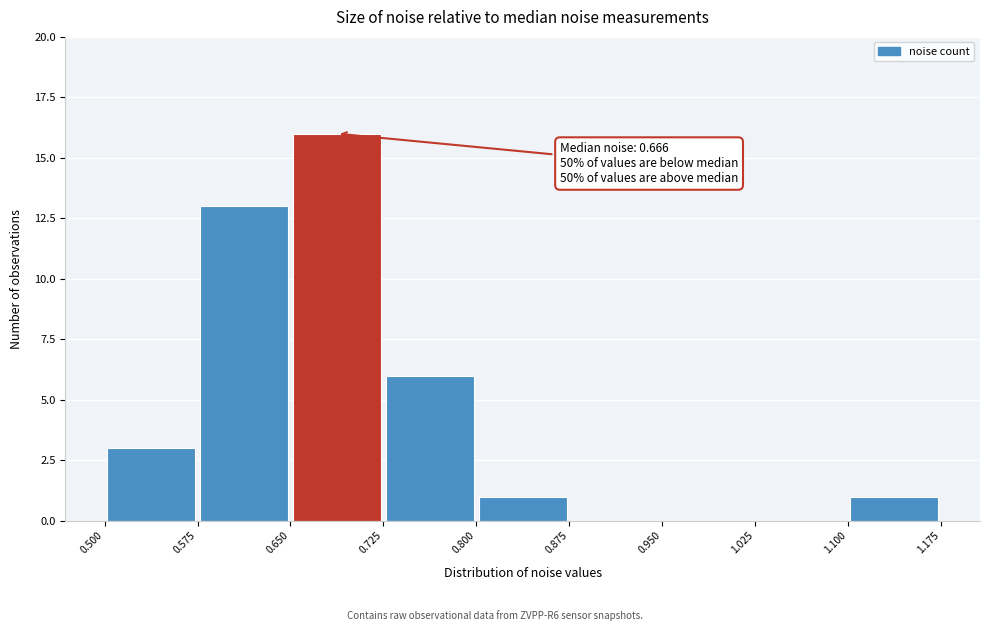

Over which range of the x-axis is the bar tallest?

0.650 to 0.725